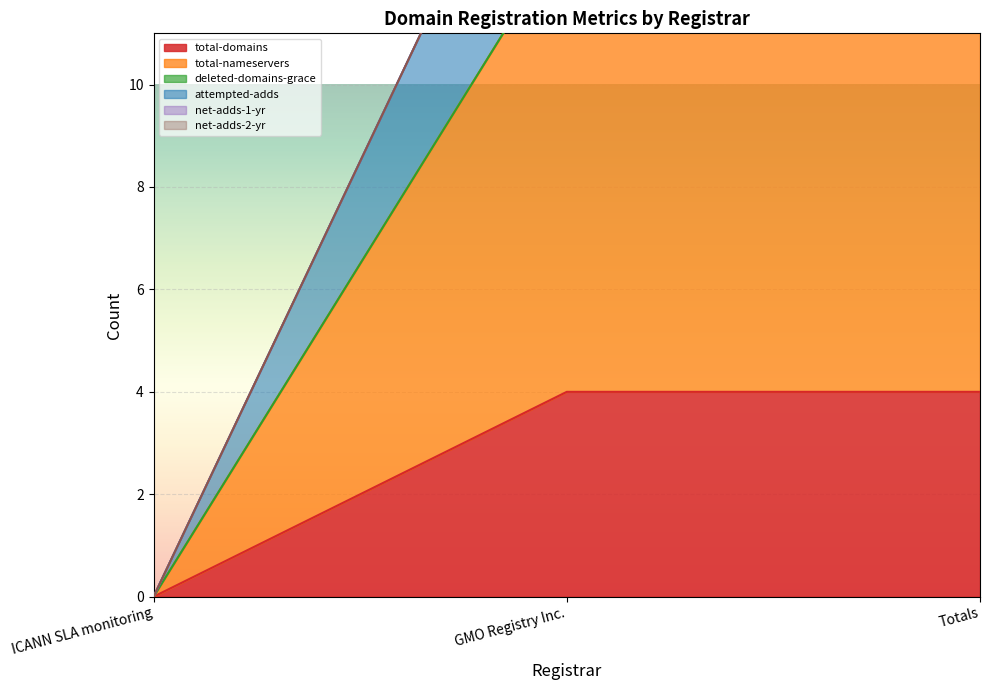

Where is total-nameservers nearest to the value 6?

ICANN SLA monitoring